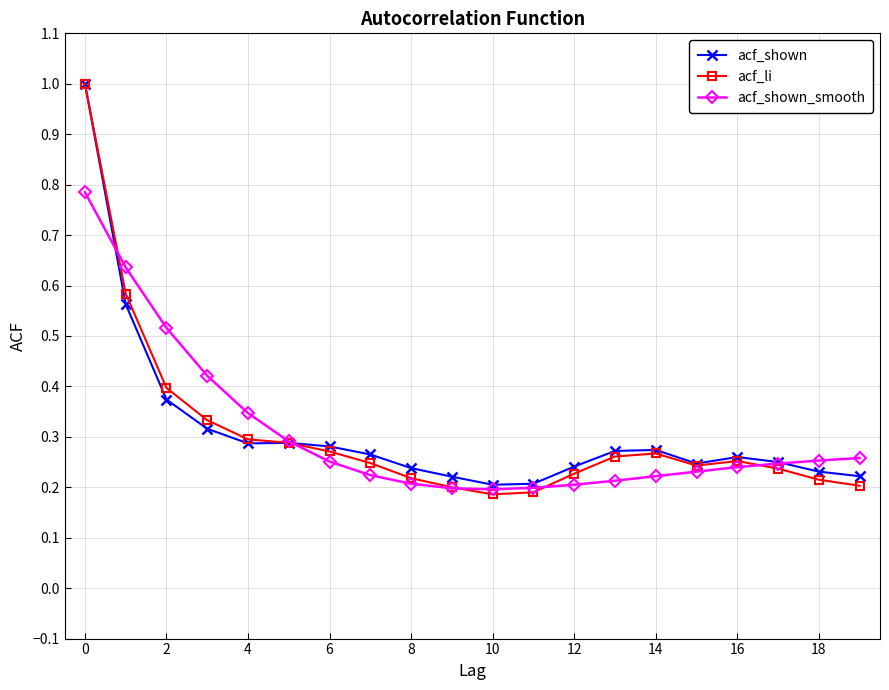

What is the sum of all acf_shown_smooth values?

6.1